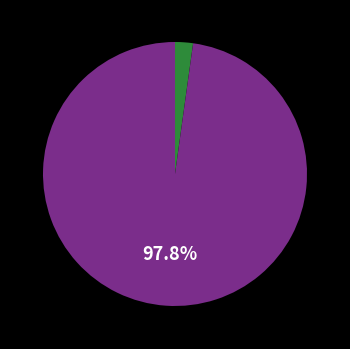

Is there any slice that represents more than half of the pie?

Yes